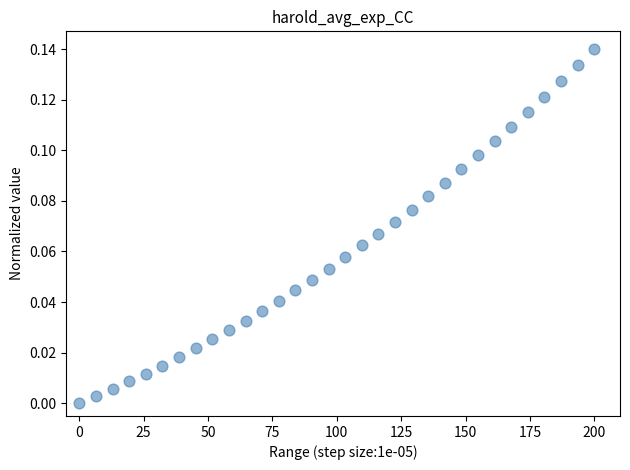

What is the range of X values (max minus min)?

200.0